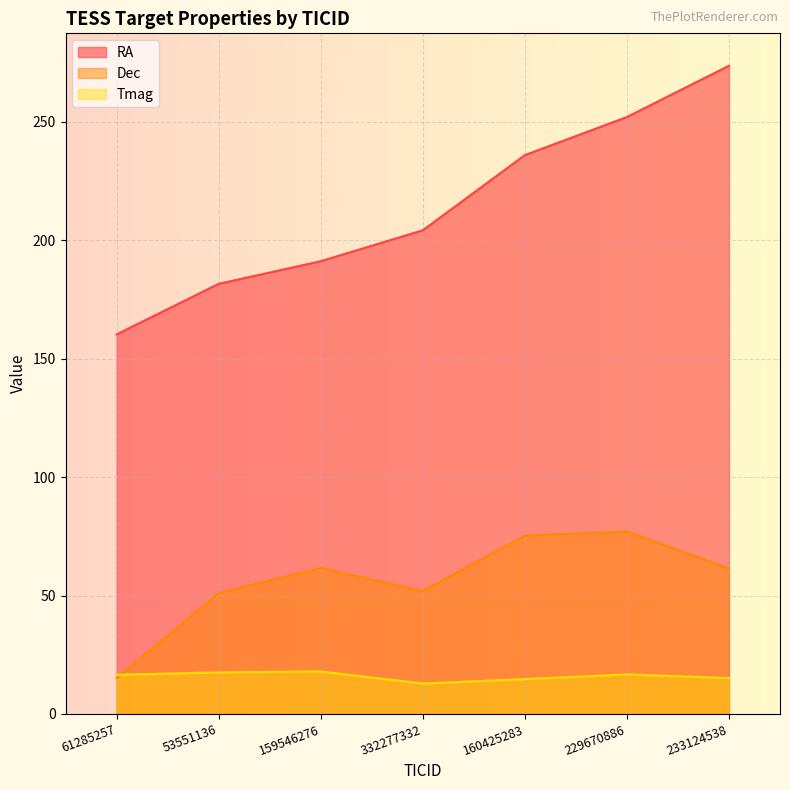

The value of RA at 53551136 is 312.8. True or false?

False